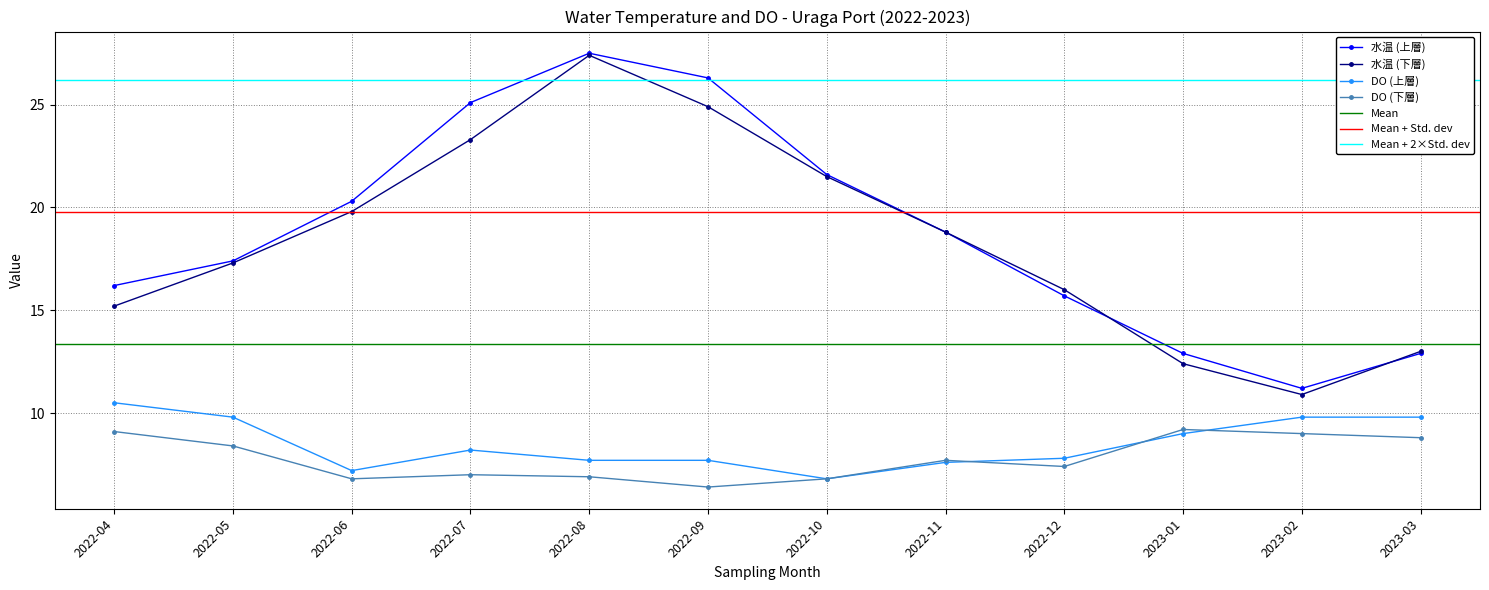

At which category is the sum across all series the highest?

2022-08